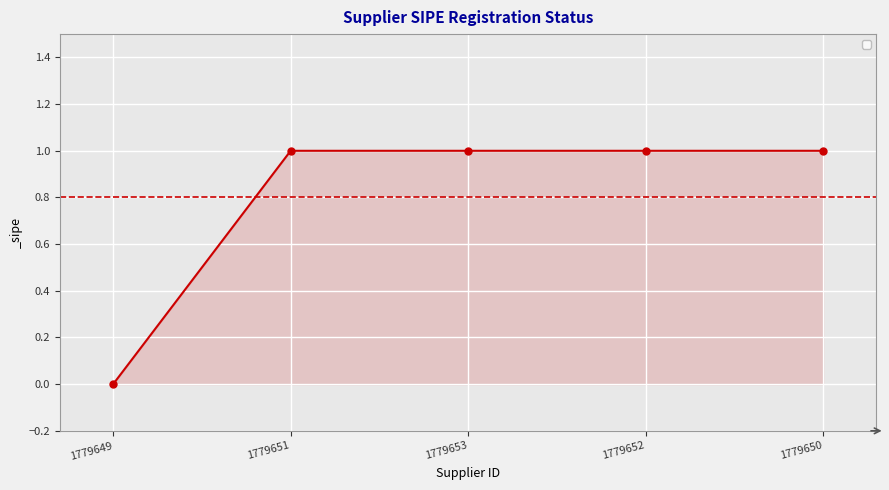

What is the ratio of the value at 1779653 to the value at 1779652?

1.0